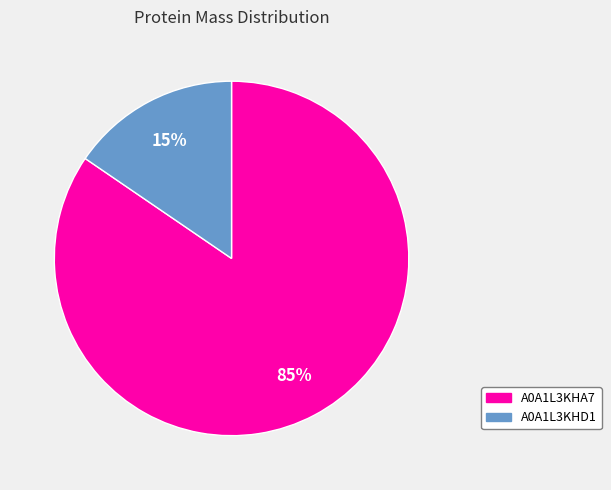

Is there a majority slice in this chart?

Yes